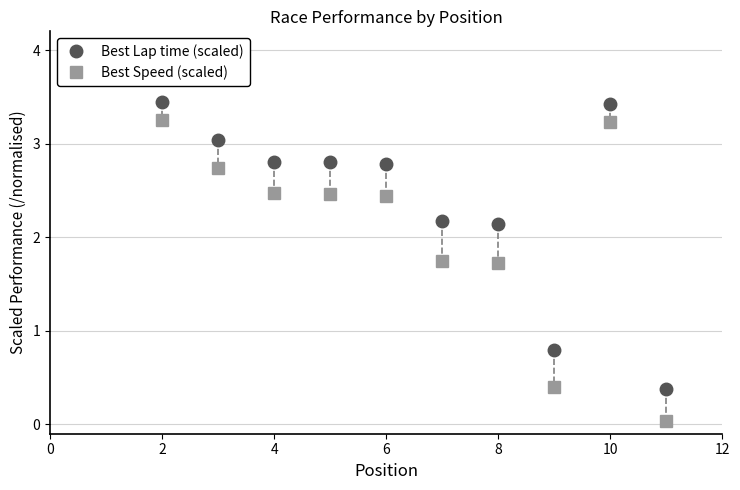

True or false: Best Speed (scaled) and Best Lap time (scaled) cross at least once.

False